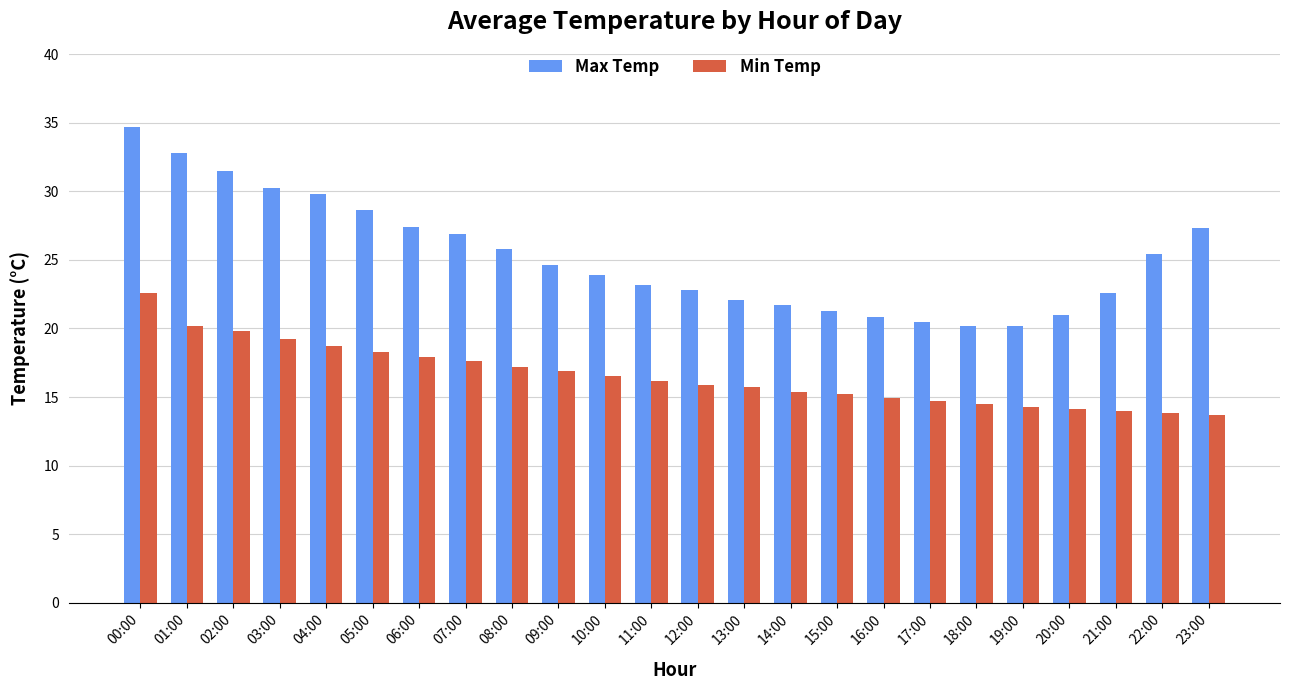

What are all the series names shown in the legend?

Max Temp, Min Temp